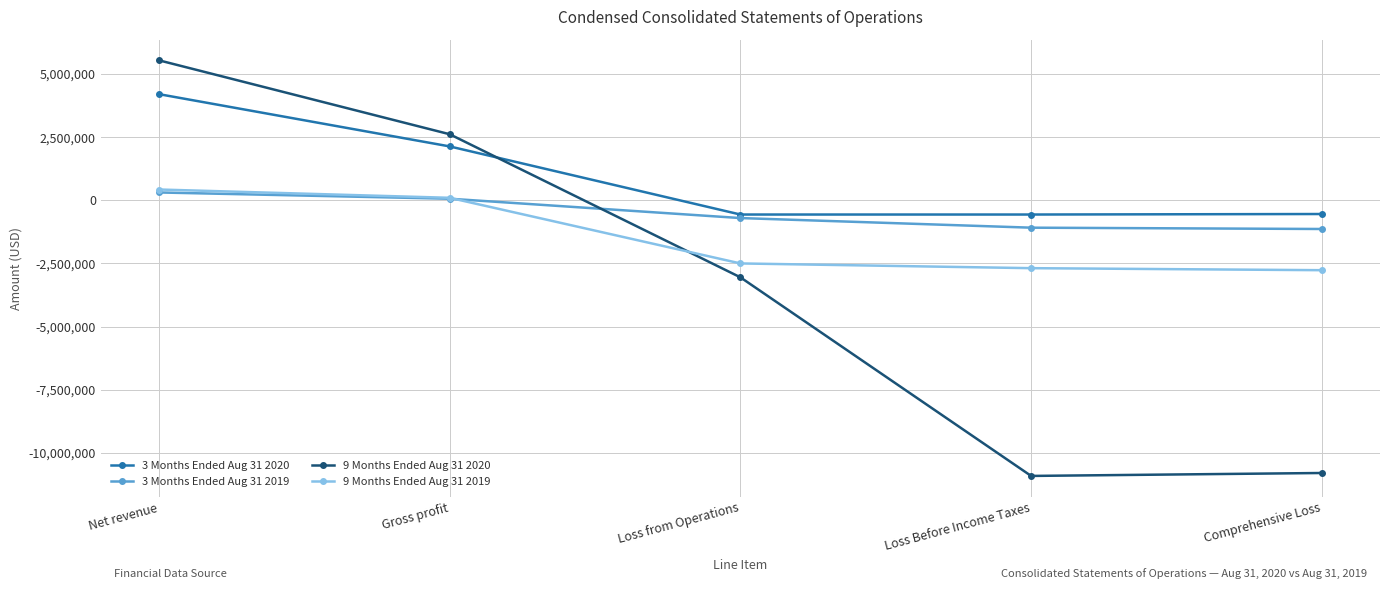

What position from the right is Loss from Operations?

3